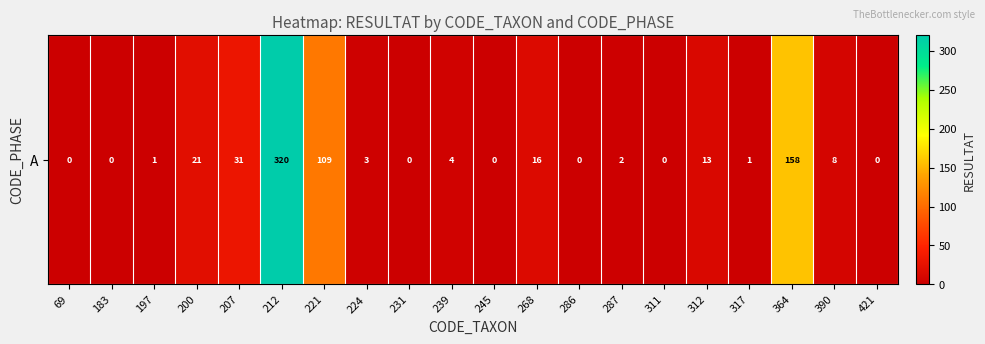

What is the sum of the values at 200 and 317?

22